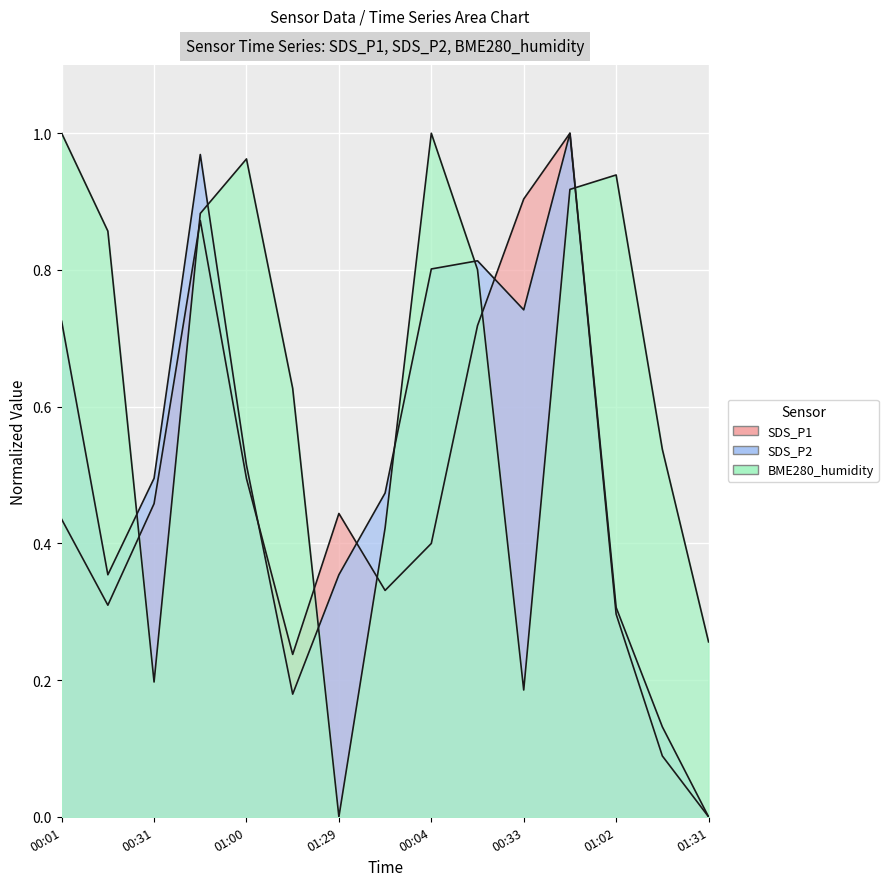

What is the label of the 10th point from the right?

01:14